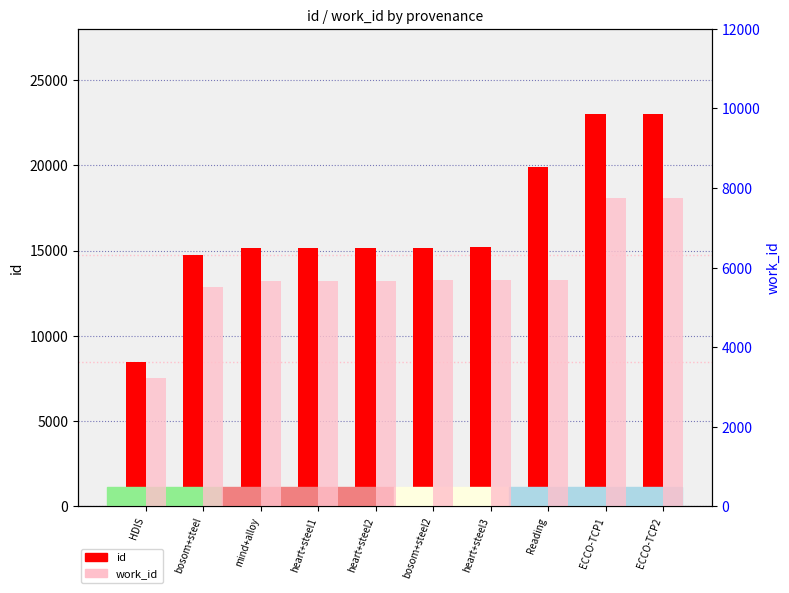

Reading left to right, transcribe all the data shown in this chart.

id: HDIS=8477	bosom+steel=14718	mind+alloy=15132	heart+steel1=15142	heart+steel2=15143	bosom+steel2=15147	heart+steel3=15196	Reading=19915	ECCO-TCP1=23026	ECCO-TCP2=23031
work_id: HDIS=3228	bosom+steel=5500	mind+alloy=5663	heart+steel1=5673	heart+steel2=5663	bosom+steel2=5676	heart+steel3=5685	Reading=5681	ECCO-TCP1=7739	ECCO-TCP2=7739